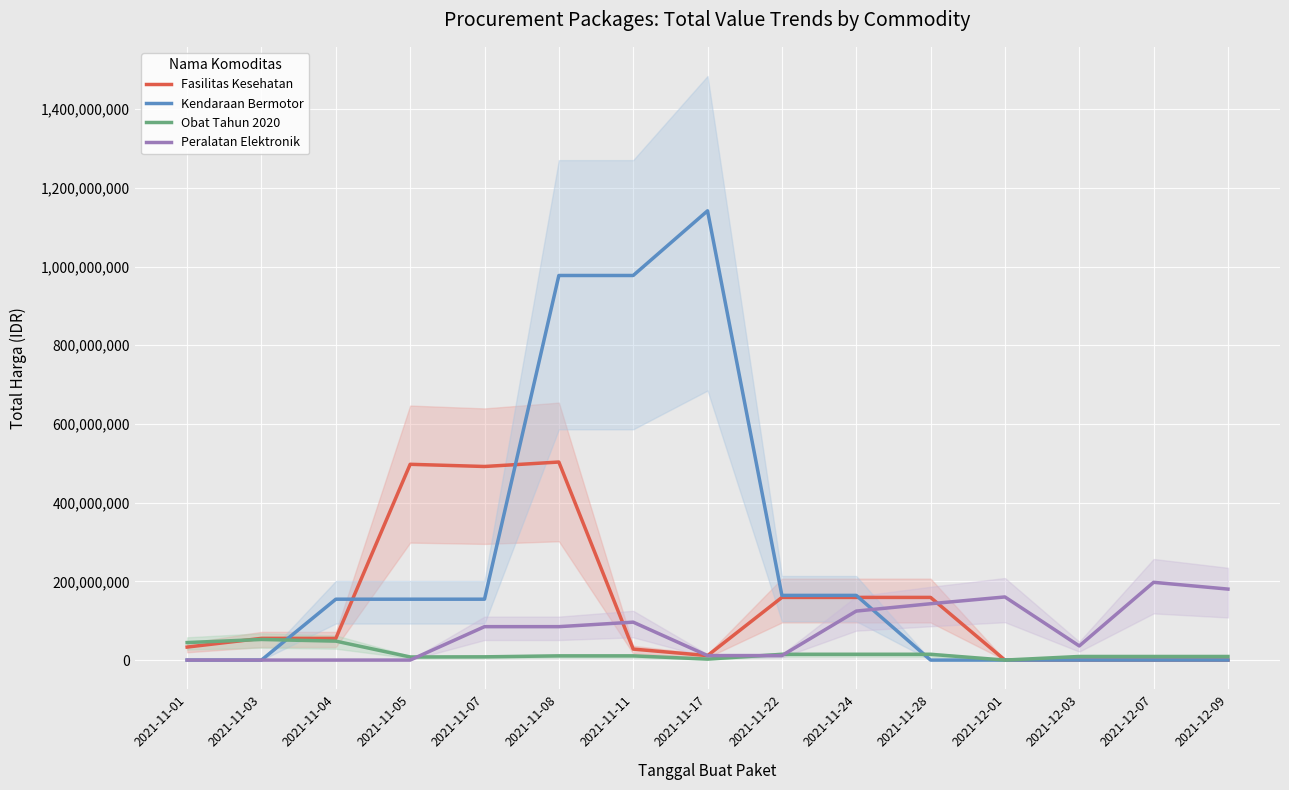

What is the spread (max minus min) of values at 2021-11-11?

966488933.3